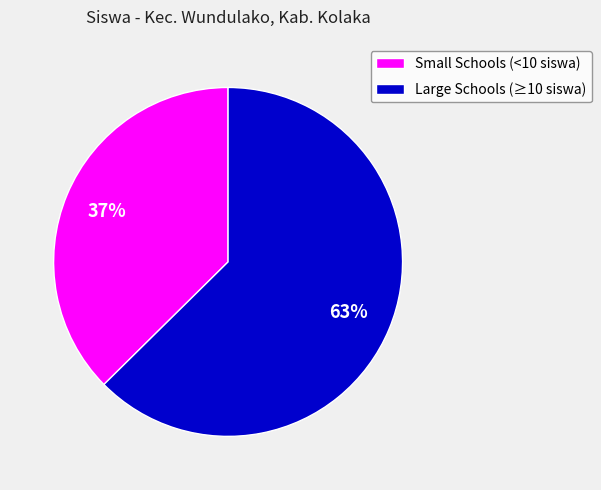

True or false: Large Schools (≥10 siswa) accounts for 50% of the total.

False